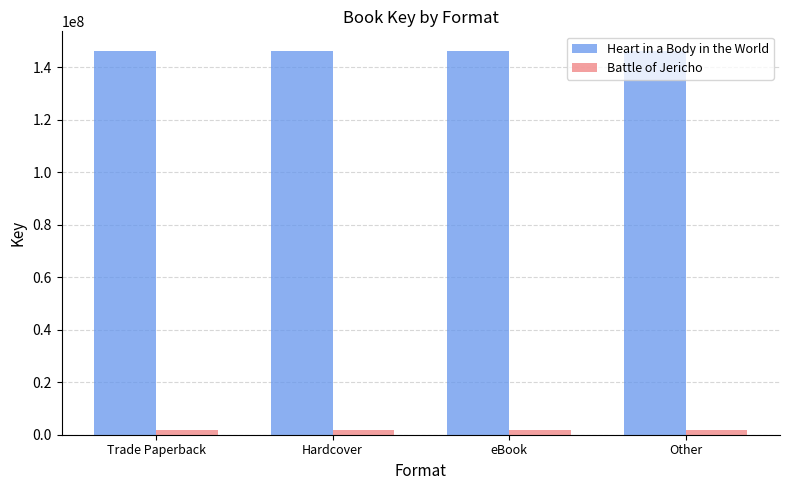

What is the sum of all Heart in a Body in the World values?

585596864